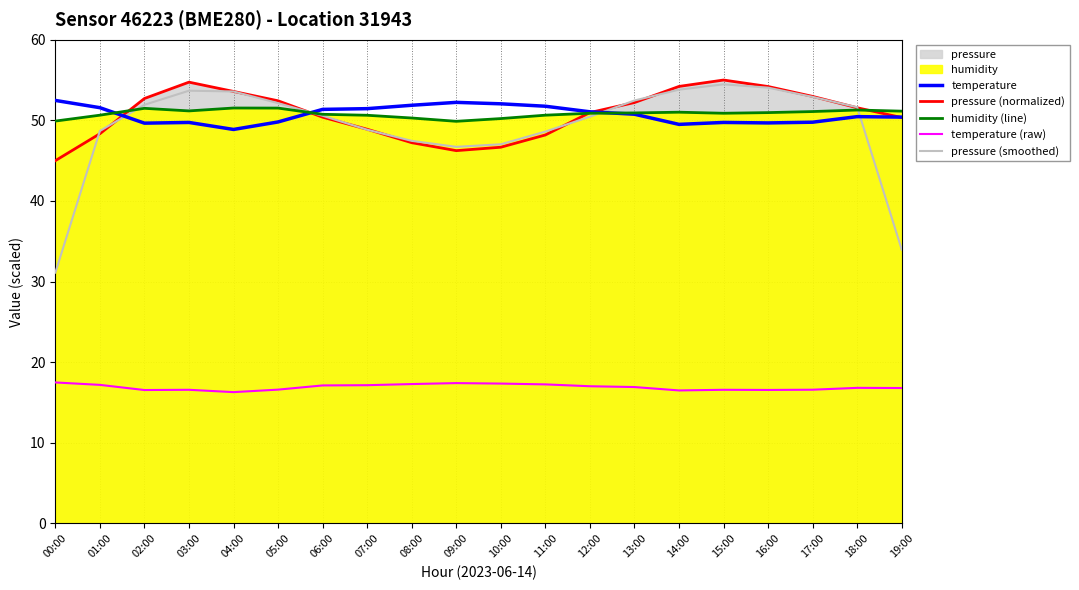

Reading left to right, extract all data points from this chart.

temperature: 00:00=52.5	01:00=51.6	02:00=49.7	03:00=49.7	04:00=48.9	05:00=49.8	06:00=51.4	07:00=51.4	08:00=51.9	09:00=52.2	10:00=52.1	11:00=51.8	12:00=51.1	13:00=50.8	14:00=49.5	15:00=49.7	16:00=49.7	17:00=49.8	18:00=50.5	19:00=50.4
pressure (normalized): 00:00=45.0	01:00=48.3	02:00=52.7	03:00=54.7	04:00=53.6	05:00=52.4	06:00=50.4	07:00=48.9	08:00=47.2	09:00=46.2	10:00=46.7	11:00=48.2	12:00=51.0	13:00=52.2	14:00=54.2	15:00=55.0	16:00=54.2	17:00=53.0	18:00=51.6	19:00=50.3
humidity (line): 00:00=49.9	01:00=50.6	02:00=51.5	03:00=51.2	04:00=51.5	05:00=51.5	06:00=50.8	07:00=50.6	08:00=50.3	09:00=49.9	10:00=50.2	11:00=50.6	12:00=50.9	13:00=50.9	14:00=51.0	15:00=50.9	16:00=51.0	17:00=51.1	18:00=51.3	19:00=51.1
temperature (raw): 00:00=17.5	01:00=17.2	02:00=16.6	03:00=16.6	04:00=16.3	05:00=16.6	06:00=17.1	07:00=17.1	08:00=17.3	09:00=17.4	10:00=17.4	11:00=17.2	12:00=17.0	13:00=16.9	14:00=16.5	15:00=16.6	16:00=16.6	17:00=16.6	18:00=16.8	19:00=16.8
pressure (smoothed): 00:00=31.1	01:00=48.7	02:00=51.9	03:00=53.7	04:00=53.6	05:00=52.1	06:00=50.6	07:00=48.8	08:00=47.5	09:00=46.7	10:00=47.0	11:00=48.6	12:00=50.5	13:00=52.5	14:00=53.8	15:00=54.5	16:00=54.1	17:00=52.9	18:00=51.6	19:00=34.0